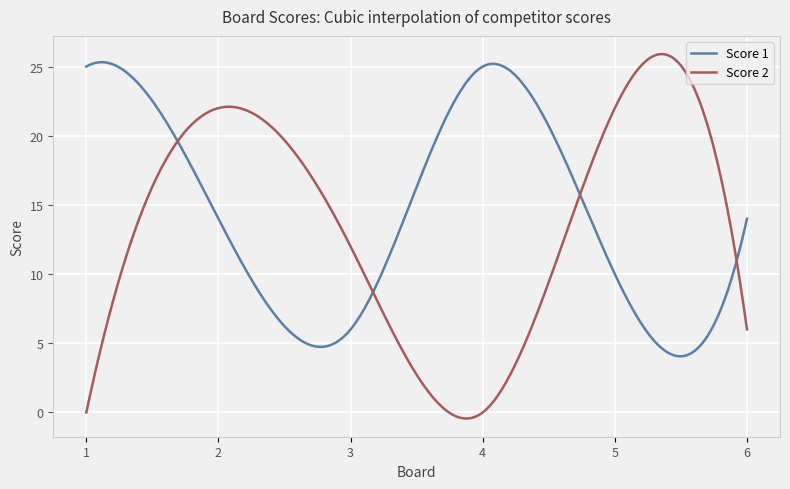

Which series has the widest spread of values?

Score 2